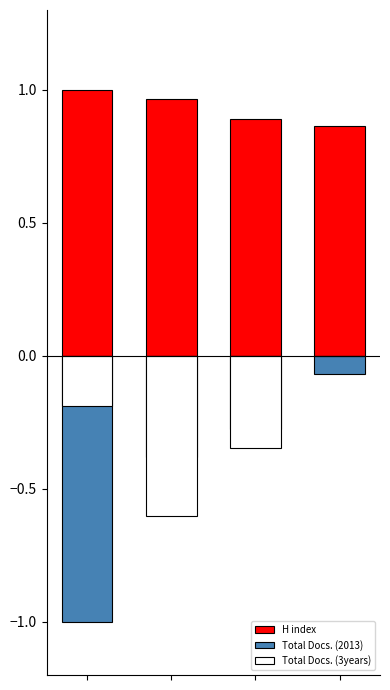

How many data points does each series have?

4